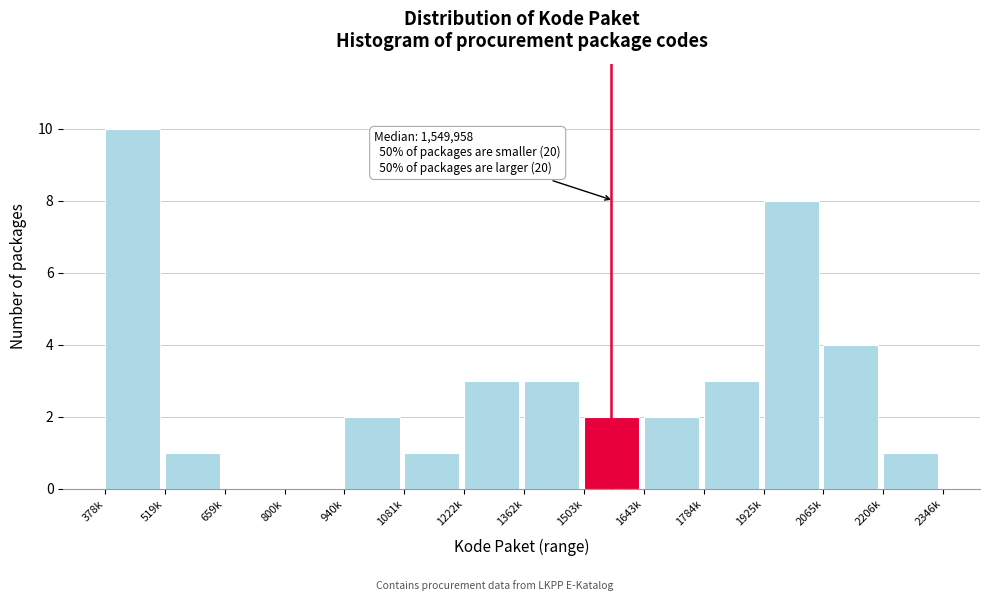

Which has a higher value, 2065k or 1081k?

2065k